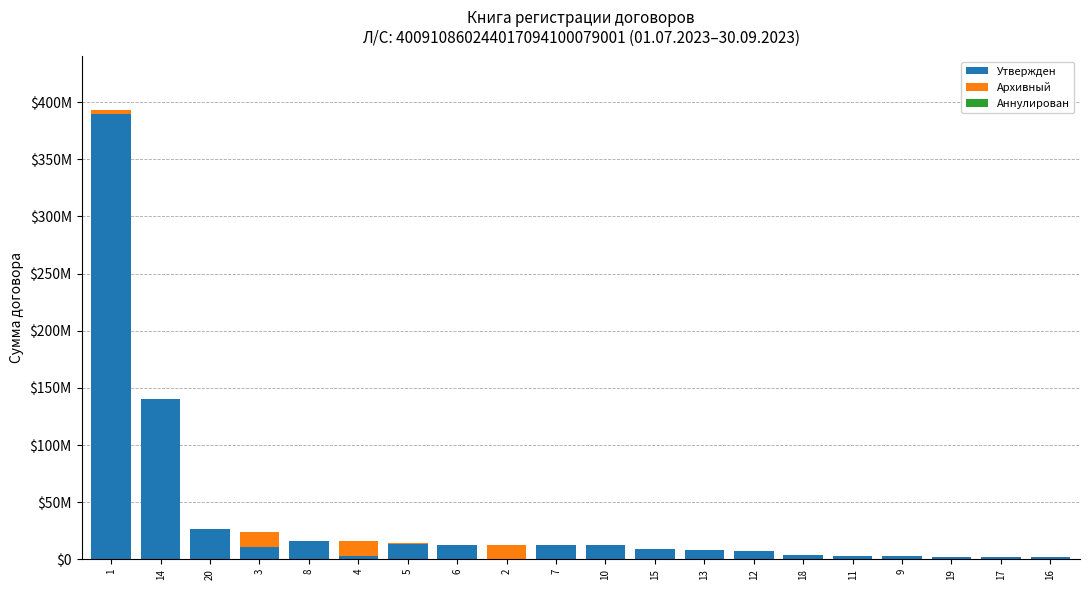

Between 19 and 2, which is larger?

19